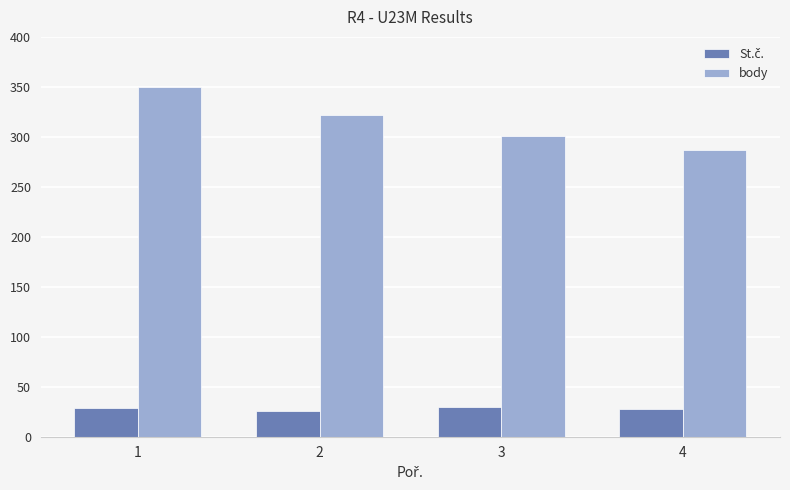

What is the average value of the body series?

315